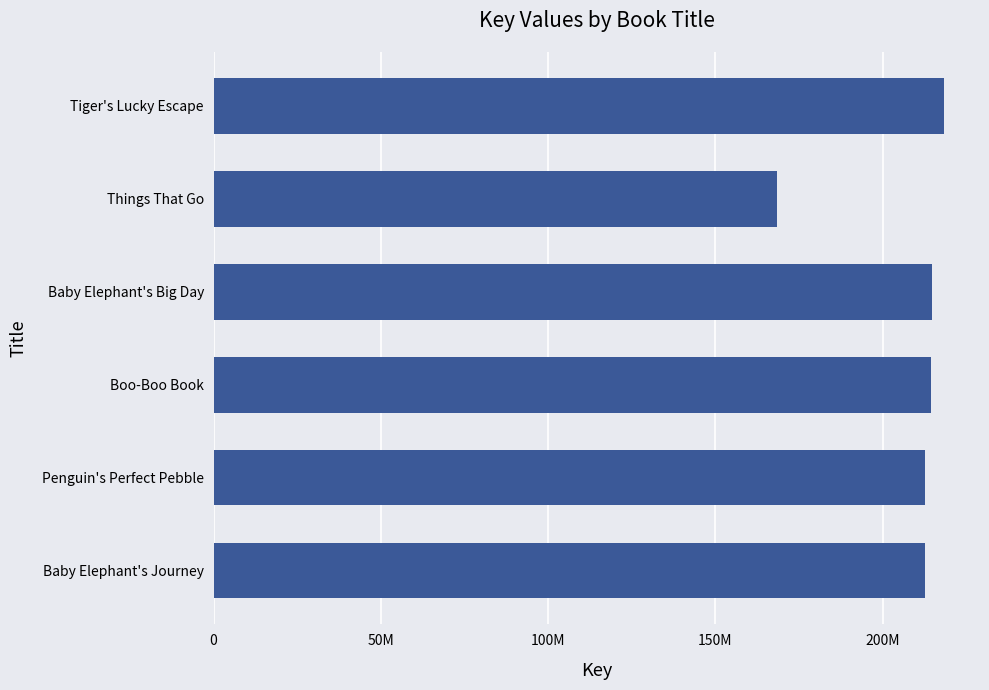

What is the smallest value displayed?

168402821